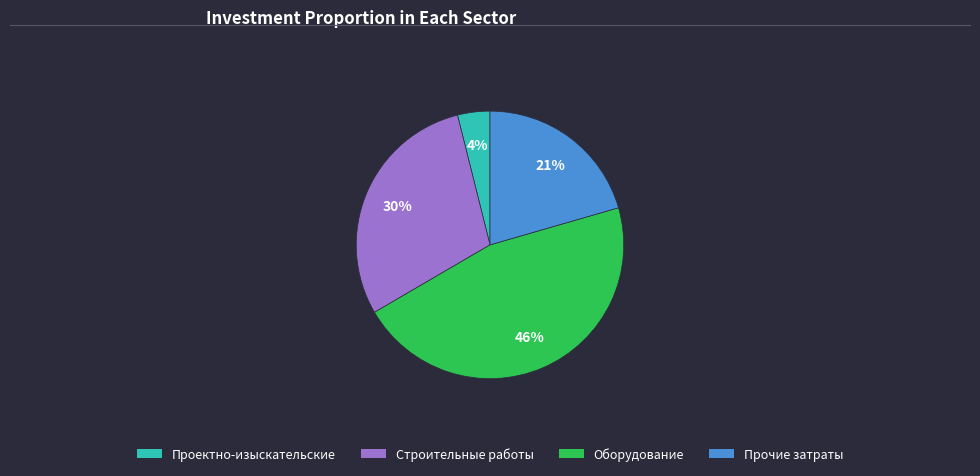

To the nearest percent, what is the difference between the largest and smallest slice percentages?

42%